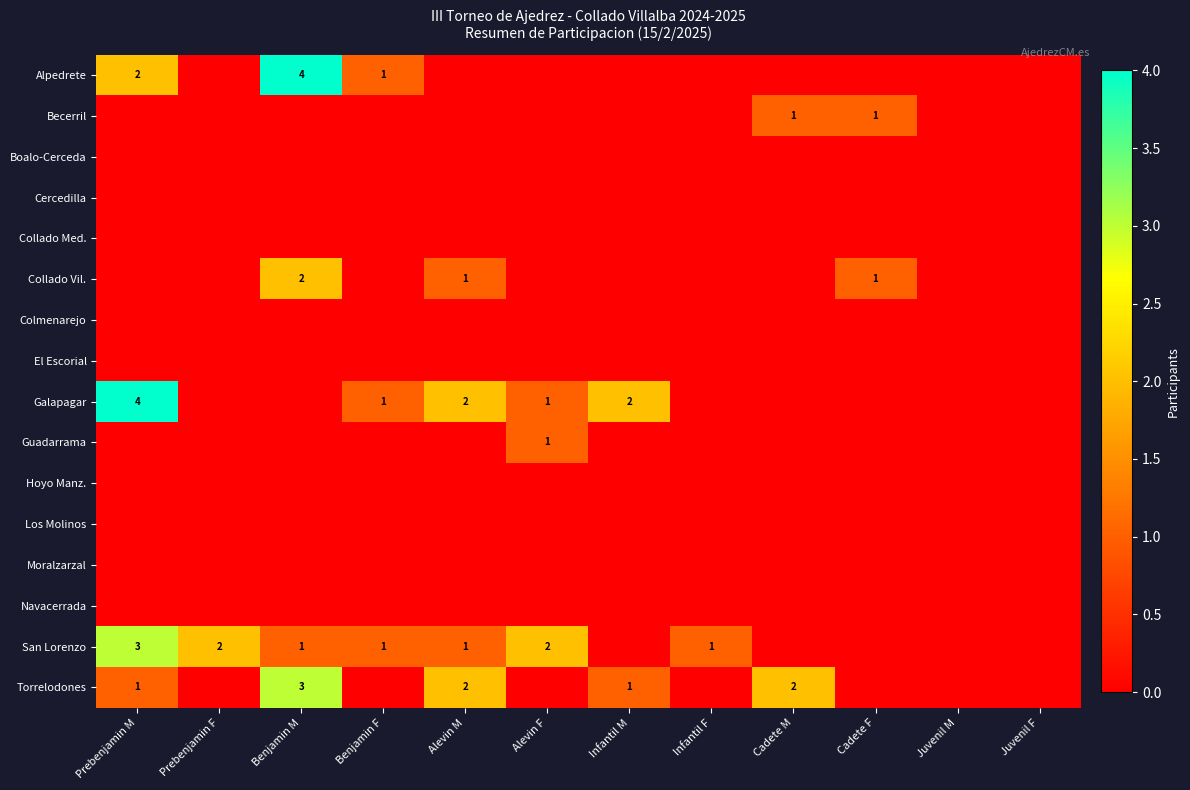

At how many categories does at least one series exceed 1?

7